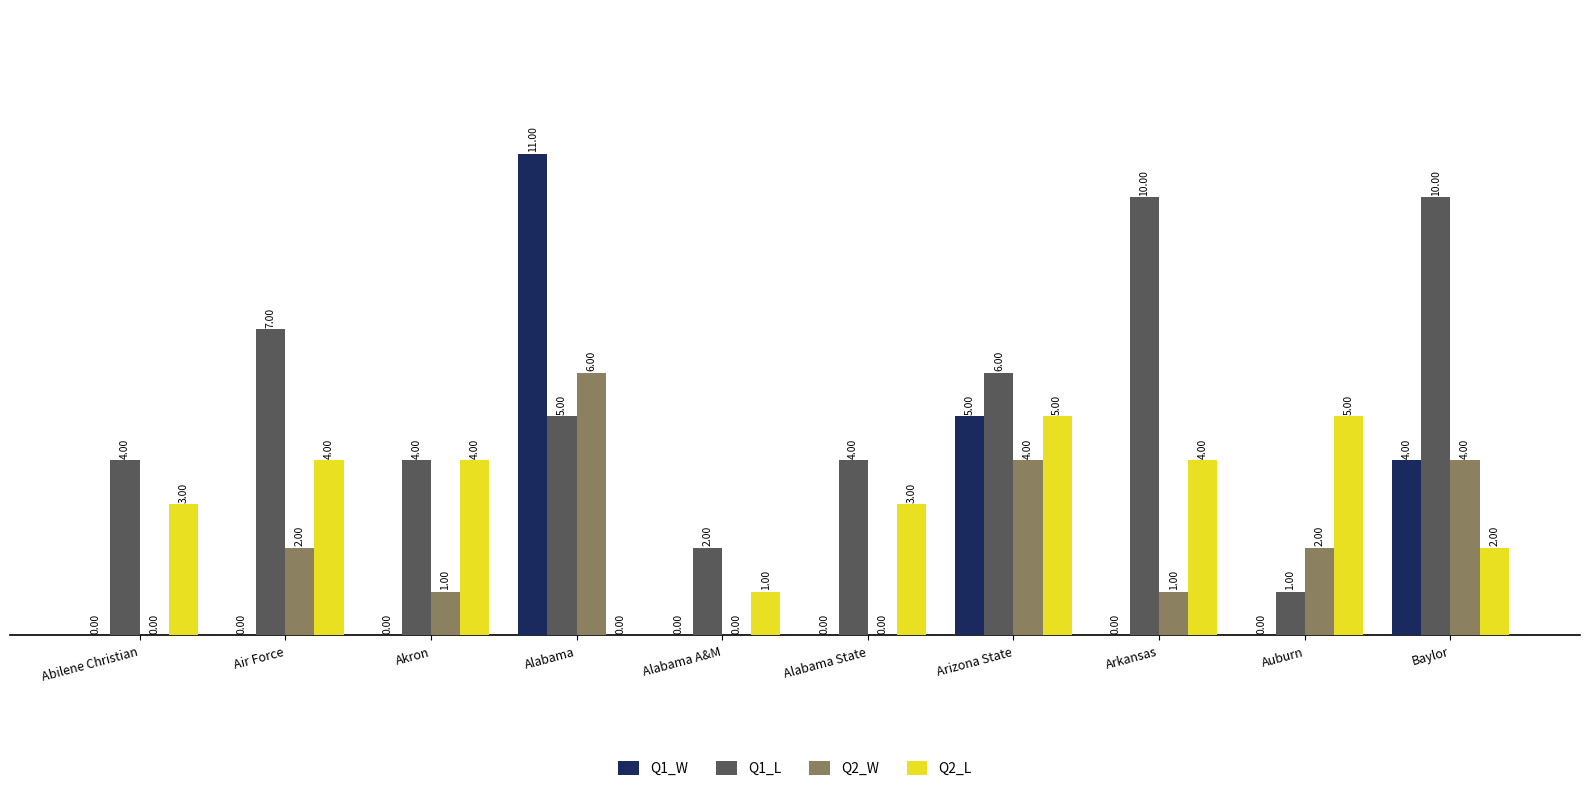

How many groups of bars are there?

10